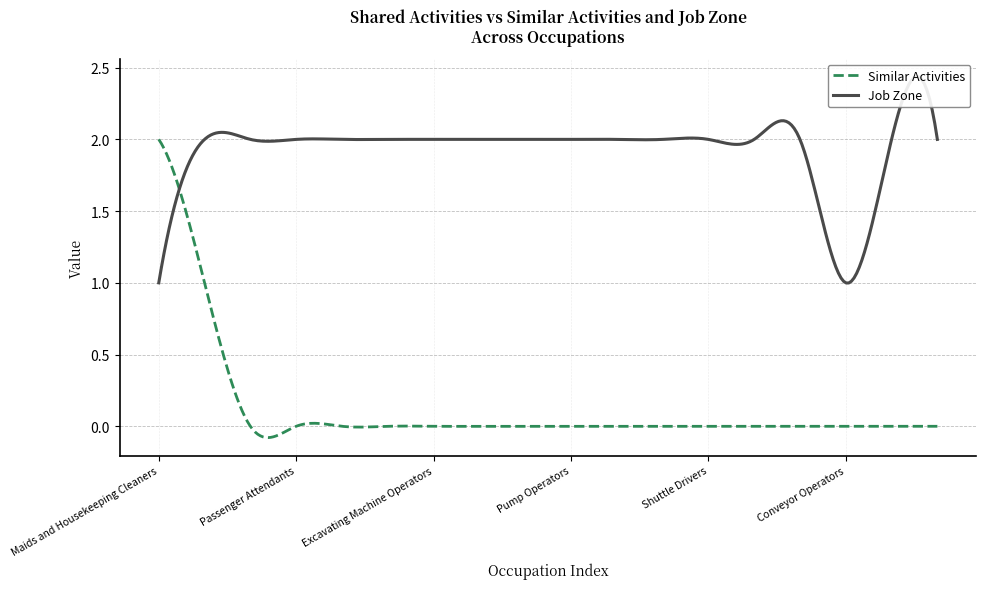

The value of Similar Activities at Passenger Attendants is 1. True or false?

False